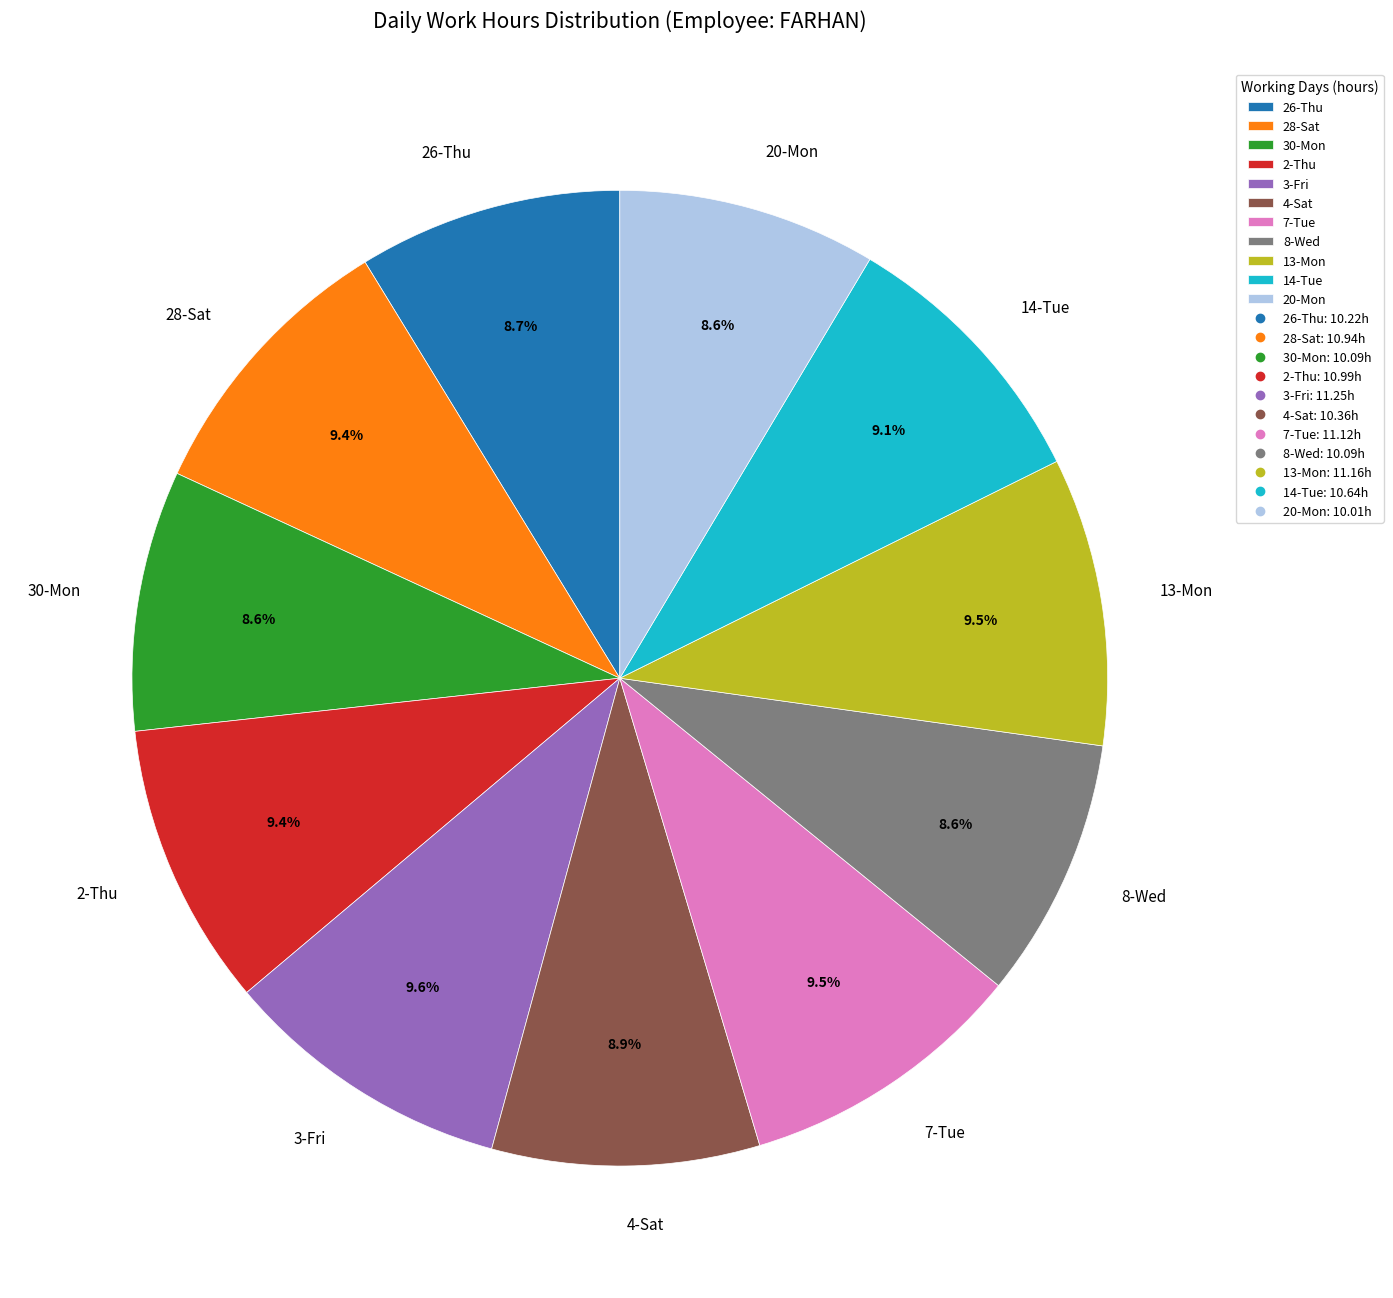

Approximately how many times larger is the value at 7-Tue compared to 3-Fri?

1.0